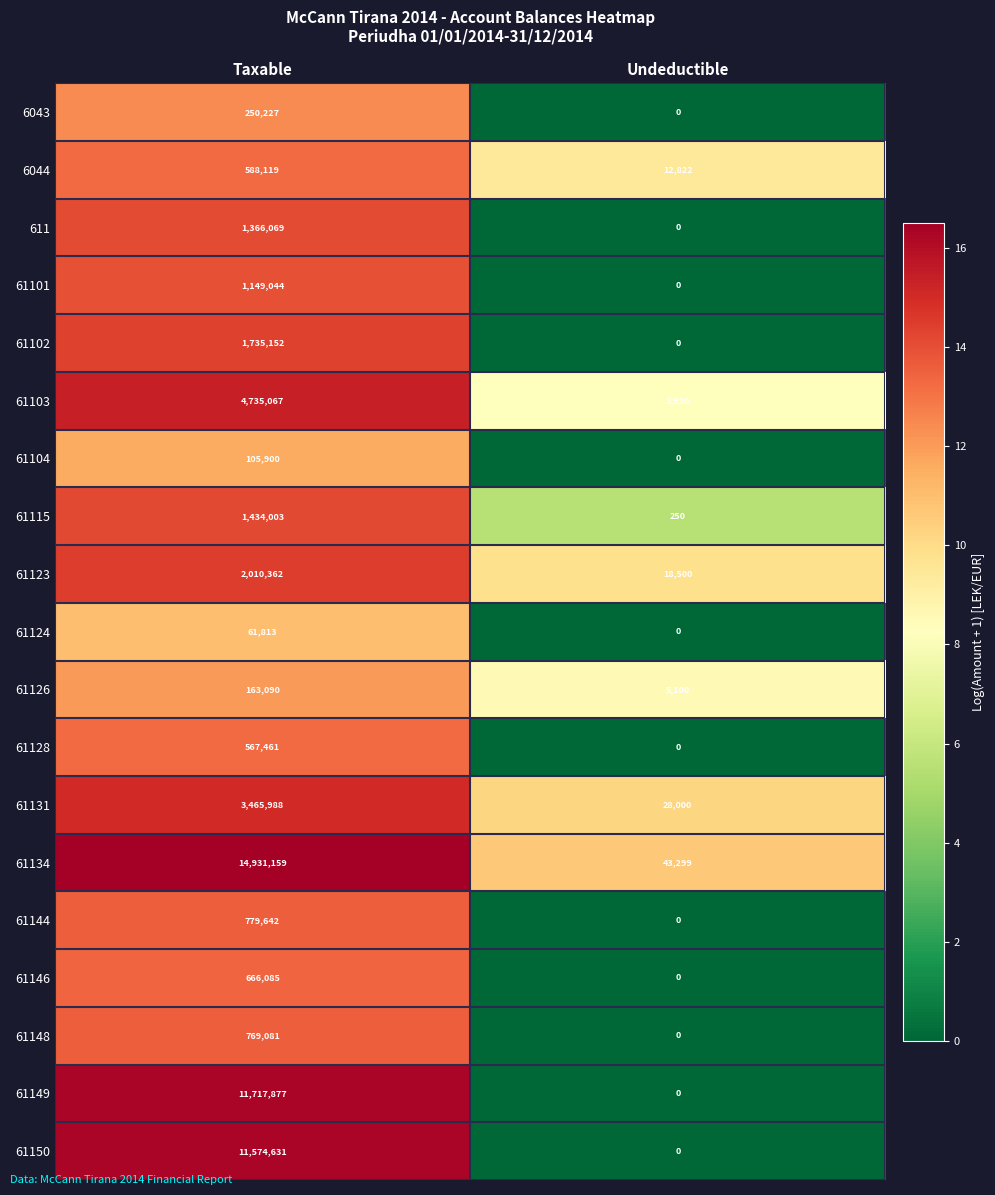

Which series has the largest range (max minus min)?

61134